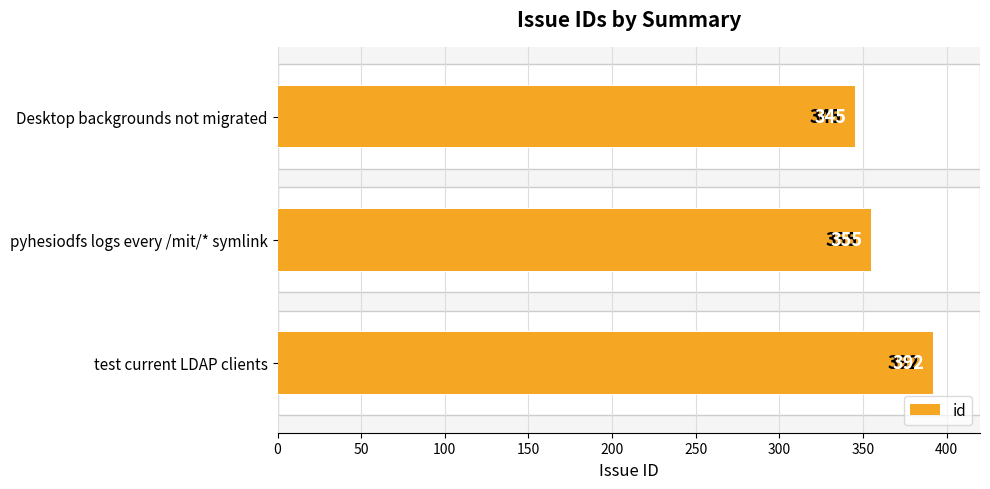

Reading right to left, extract all data points from this chart.

392	355	345